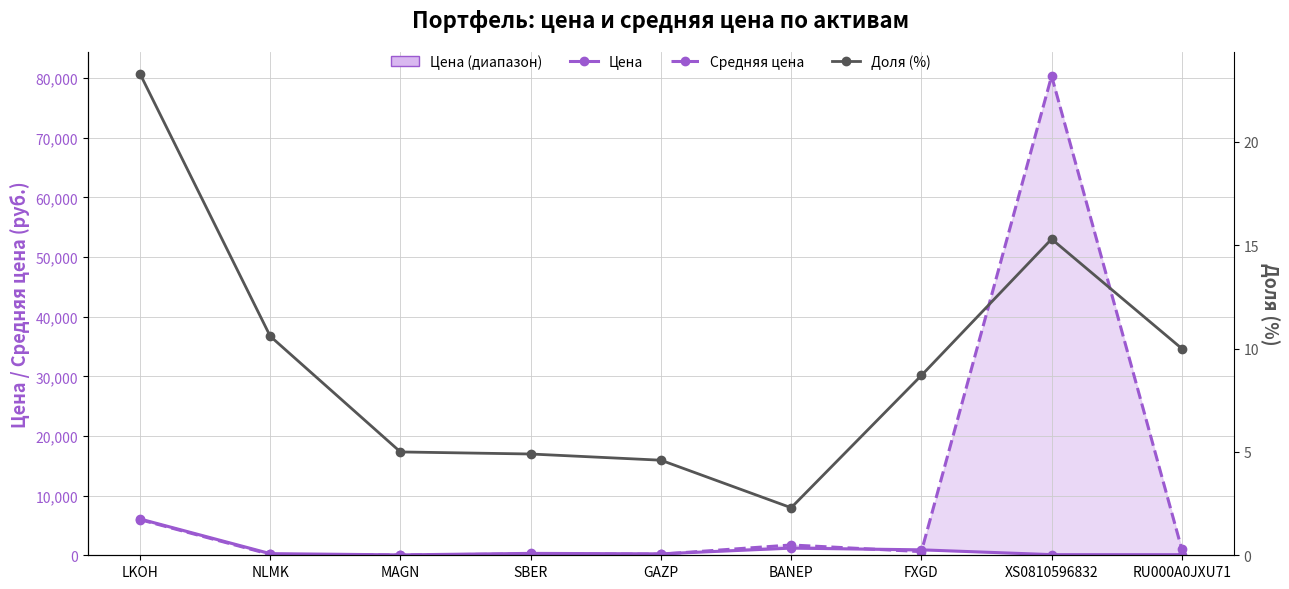

The value of Средняя цена at LKOH is 9967.4. True or false?

False